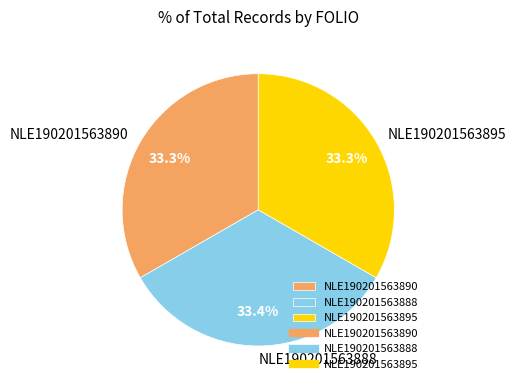

How many segments does this pie chart have?

3